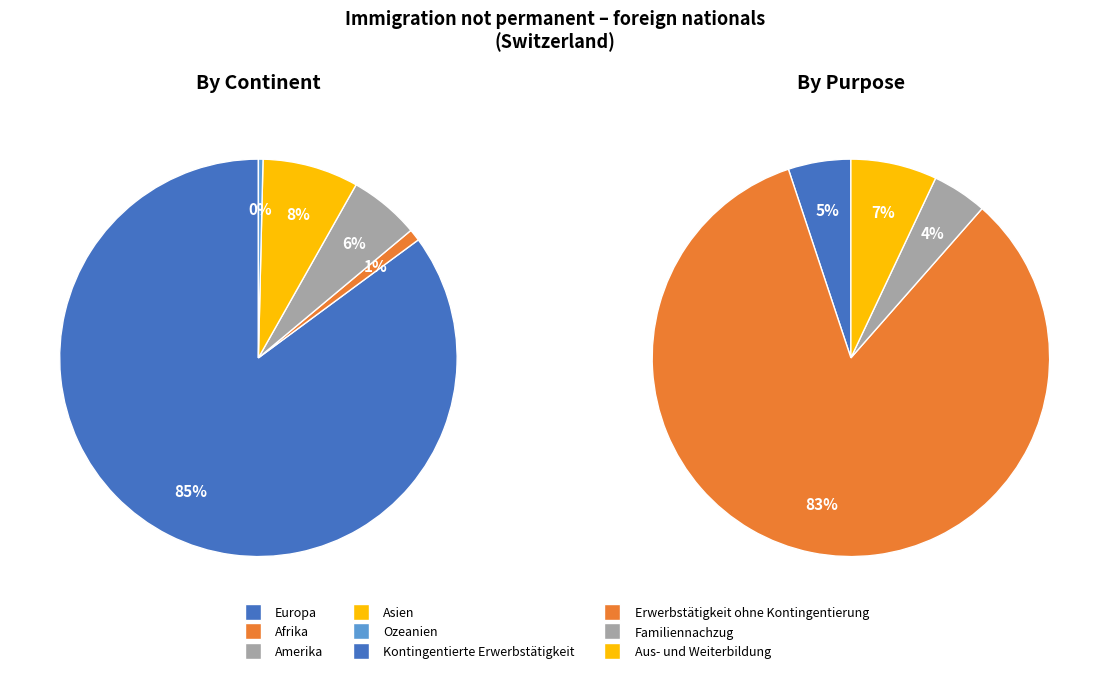

Which slice represents more than half of the pie?

Europa